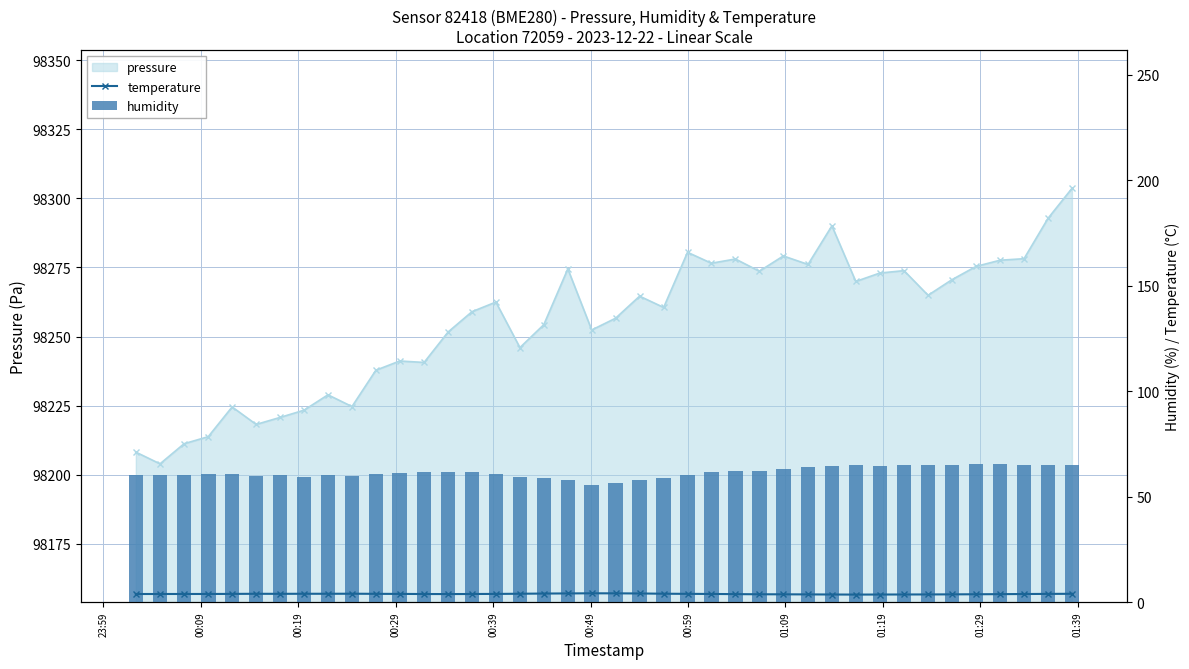

What is the value of the humidity bar at the 40th from the left?

65.1